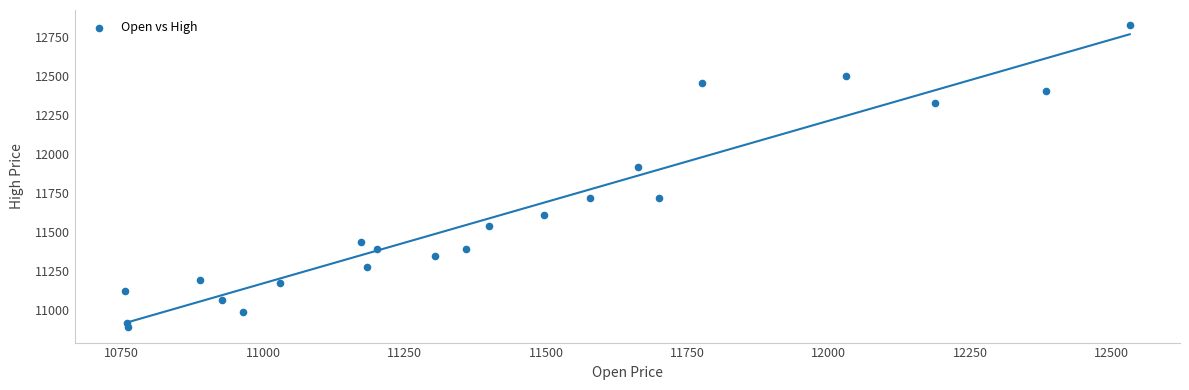

What Y value in the scatter plot is closest to 11854?

11911